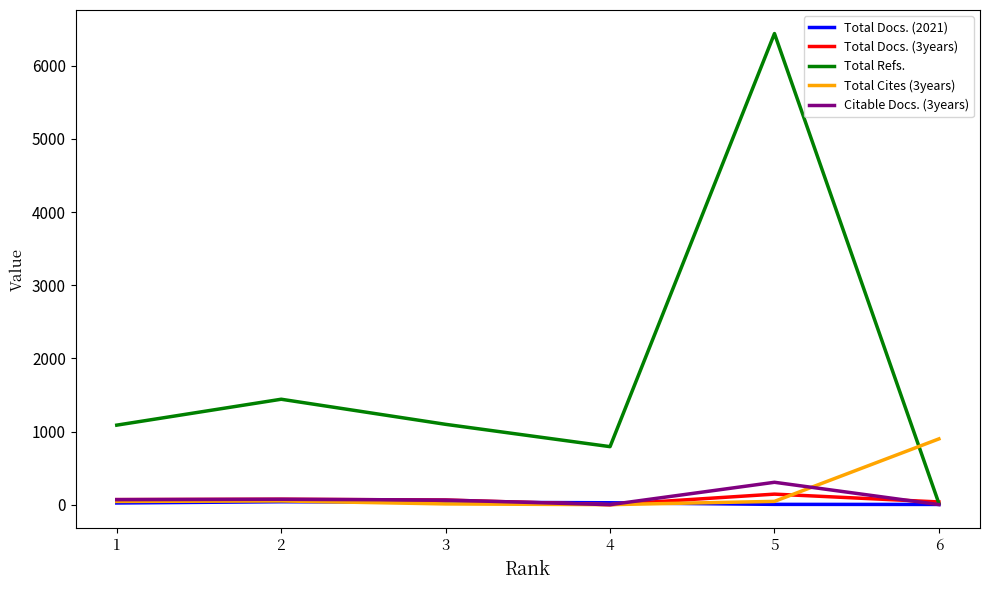

Where is the first local maximum for Total Docs. (3years)?

5